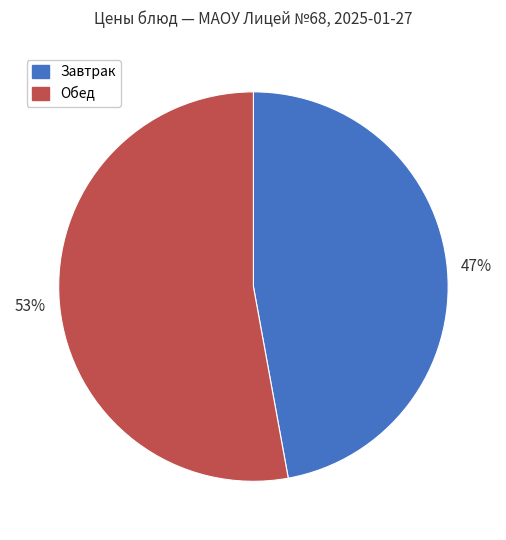

How many slices are in this pie chart?

2